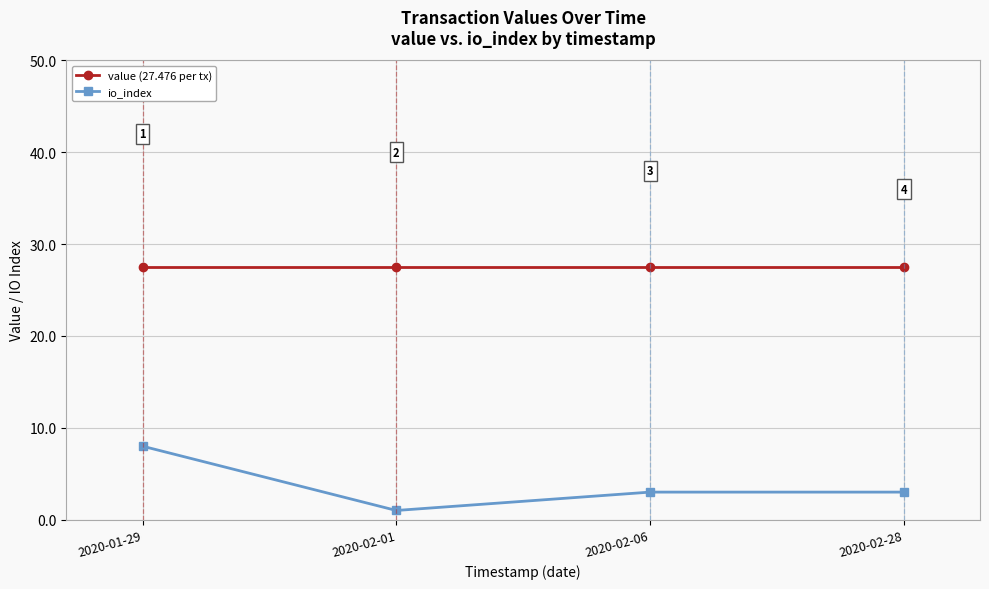

Is the value of io_index at 2020-02-06 greater than the value of value (27.476 per tx) at 2020-02-01?

No